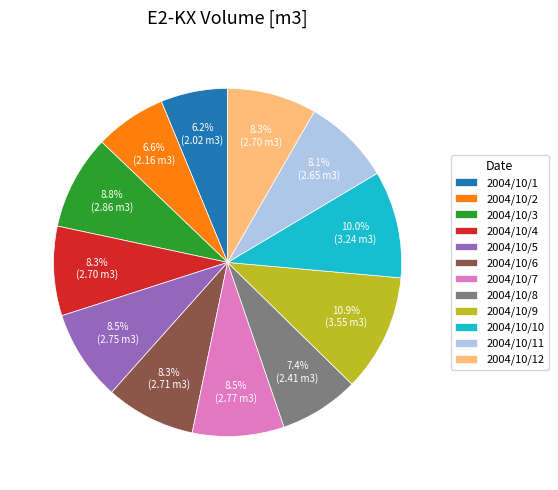

Is 2004/10/9 the majority of the pie?

No